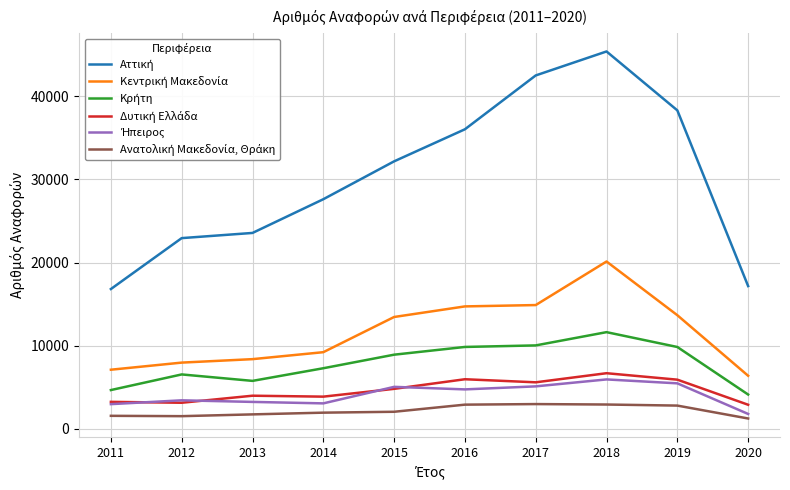

What is the greatest value displayed?

45362